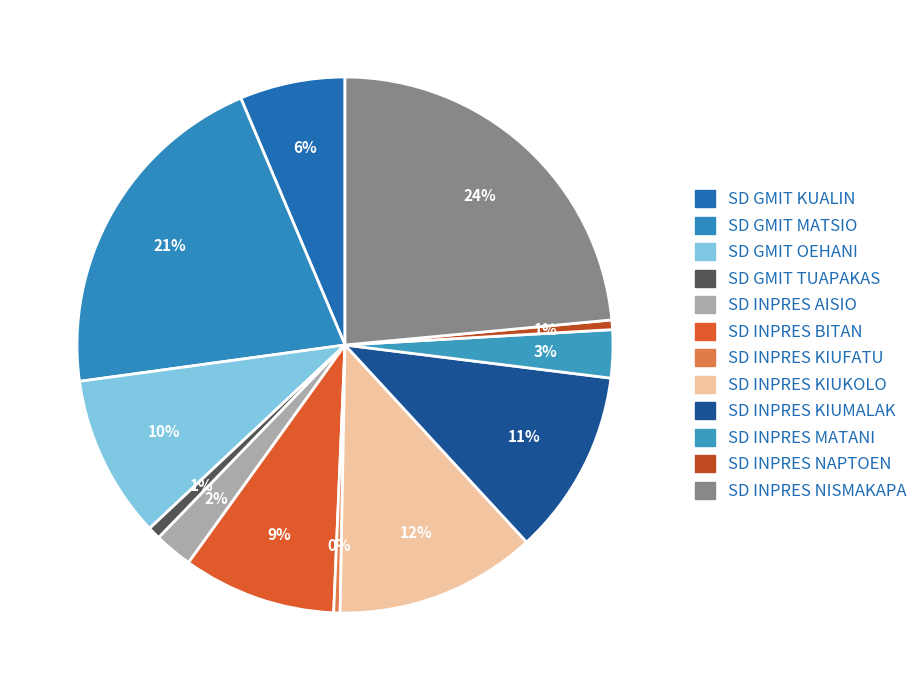

What is the ratio of the value at SD GMIT KUALIN to the value at SD INPRES KIUKOLO?

0.5